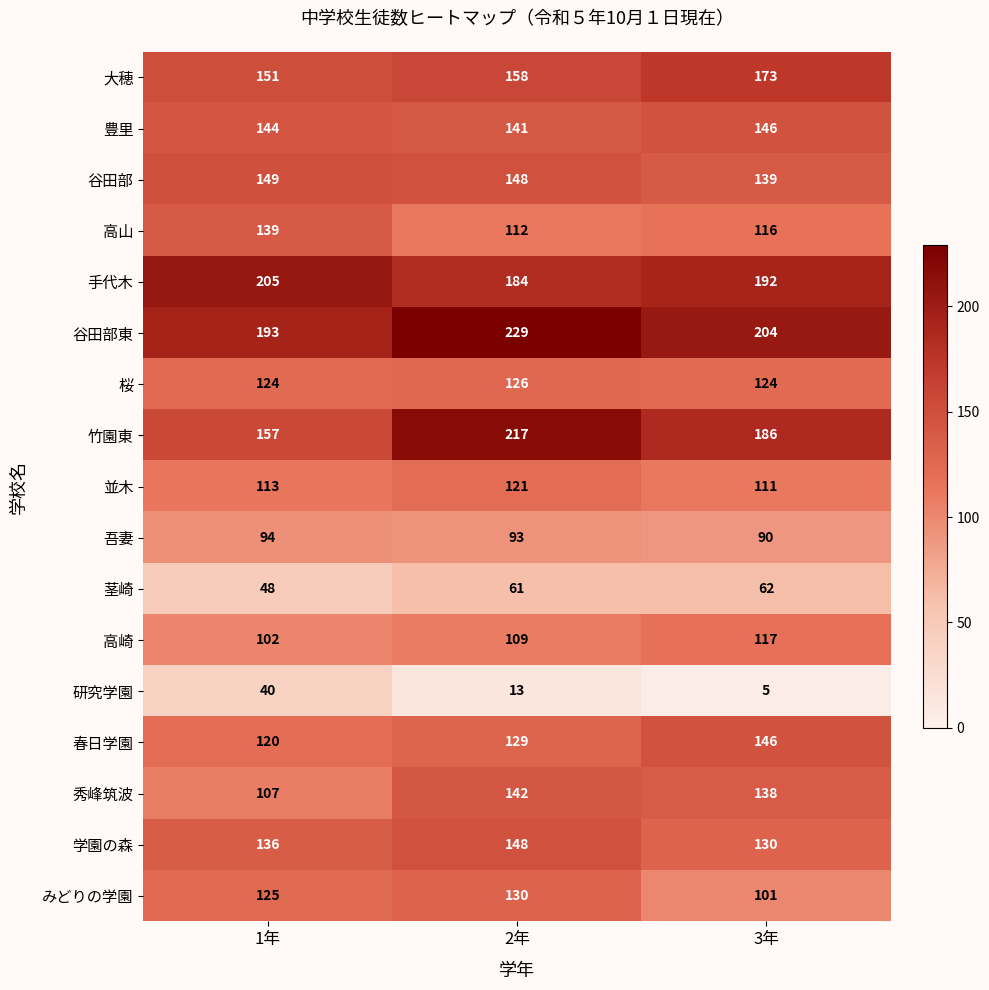

Which label corresponds to the smallest value in the chart?

3年